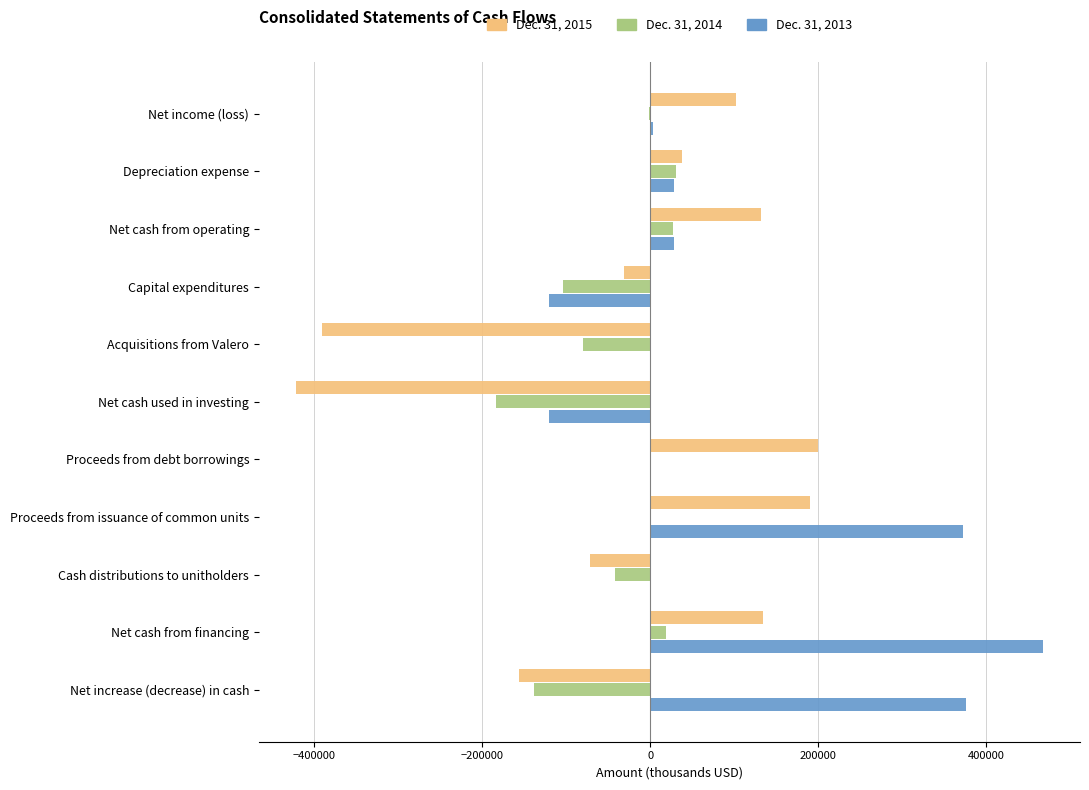

Count the number of data series in this chart.

3